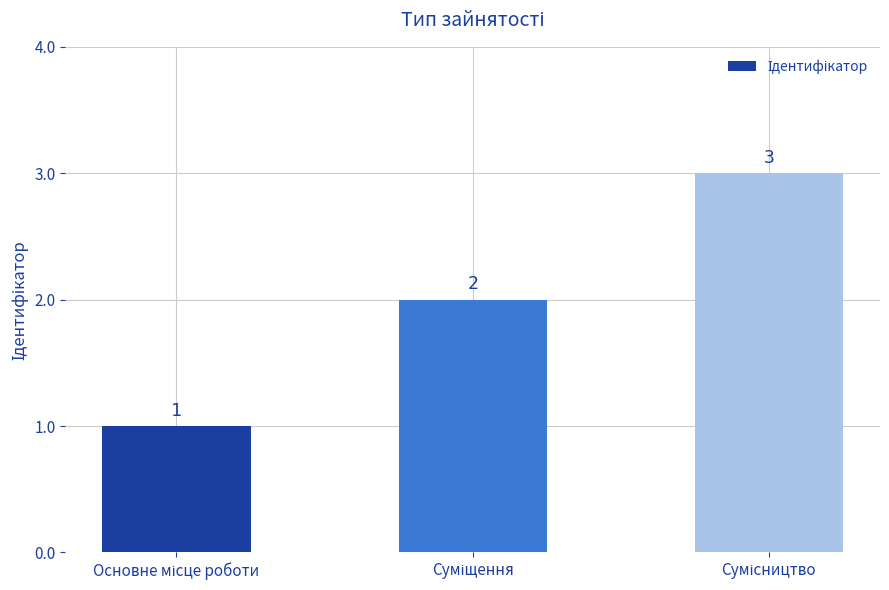

Are the bars grouped side by side (vs. stacked)?

No